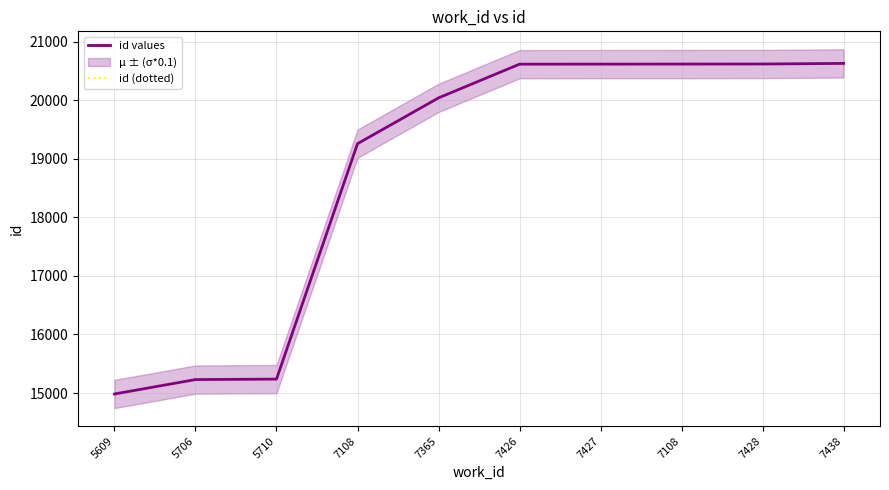

True or false: id values and id (dotted) intersect in this chart.

False